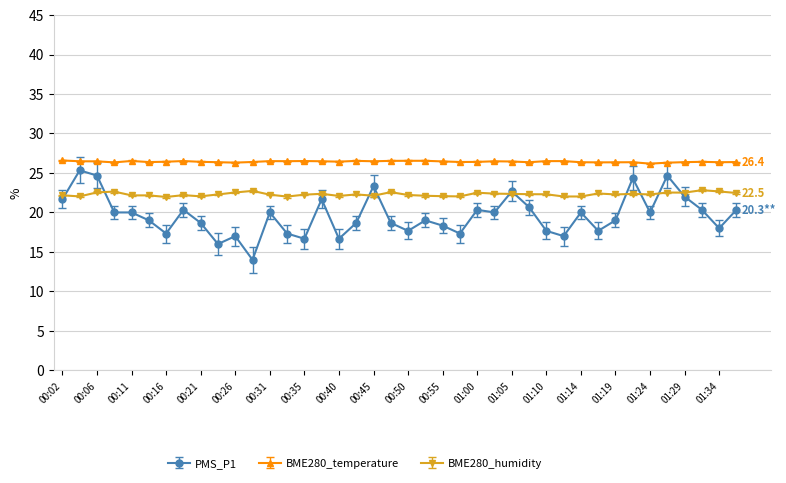

Which series has the largest range (max minus min)?

PMS_P1